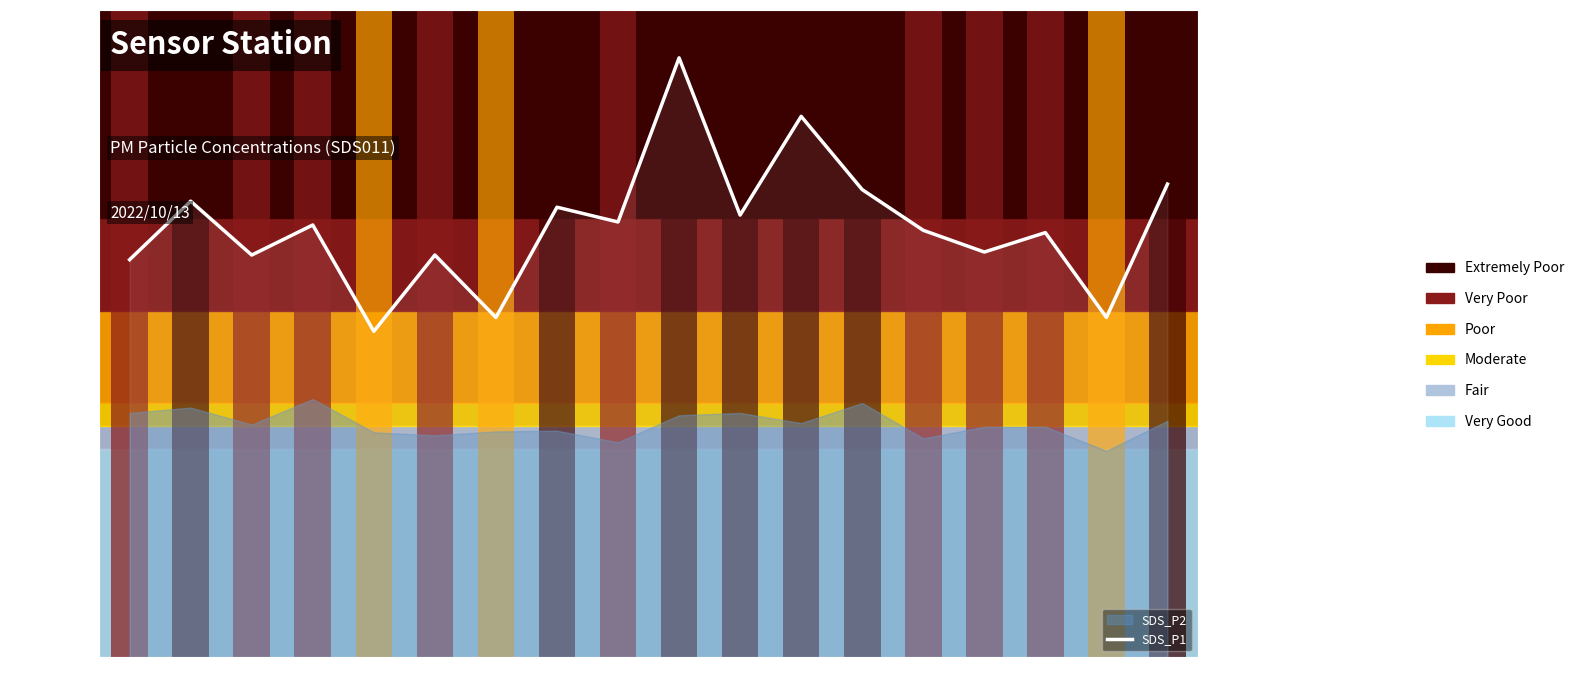

What position from the left is 00:41?

5